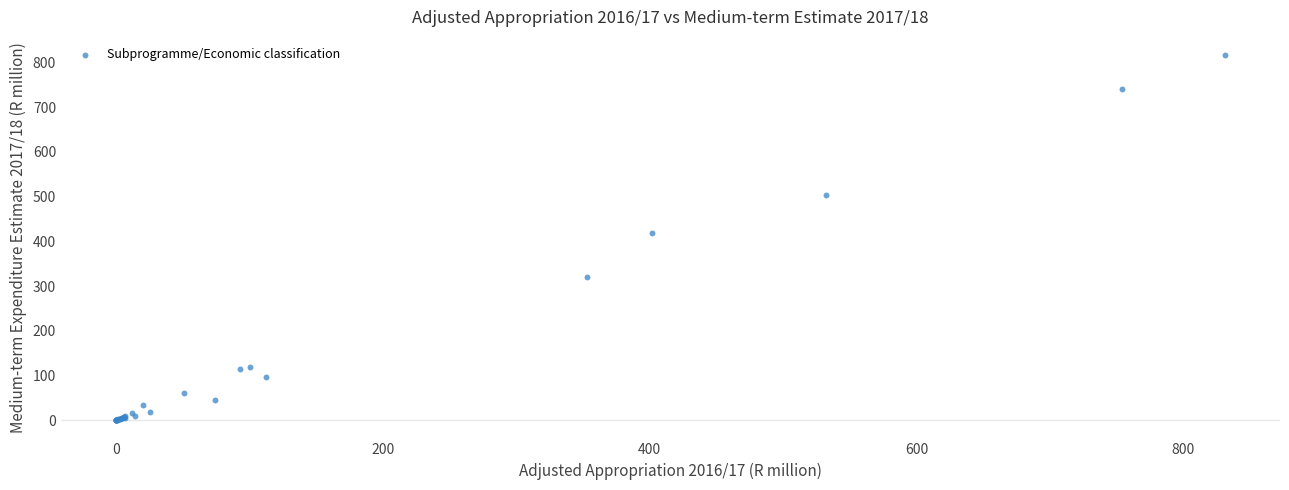

What Y value in the scatter plot is closest to 408?

418.4